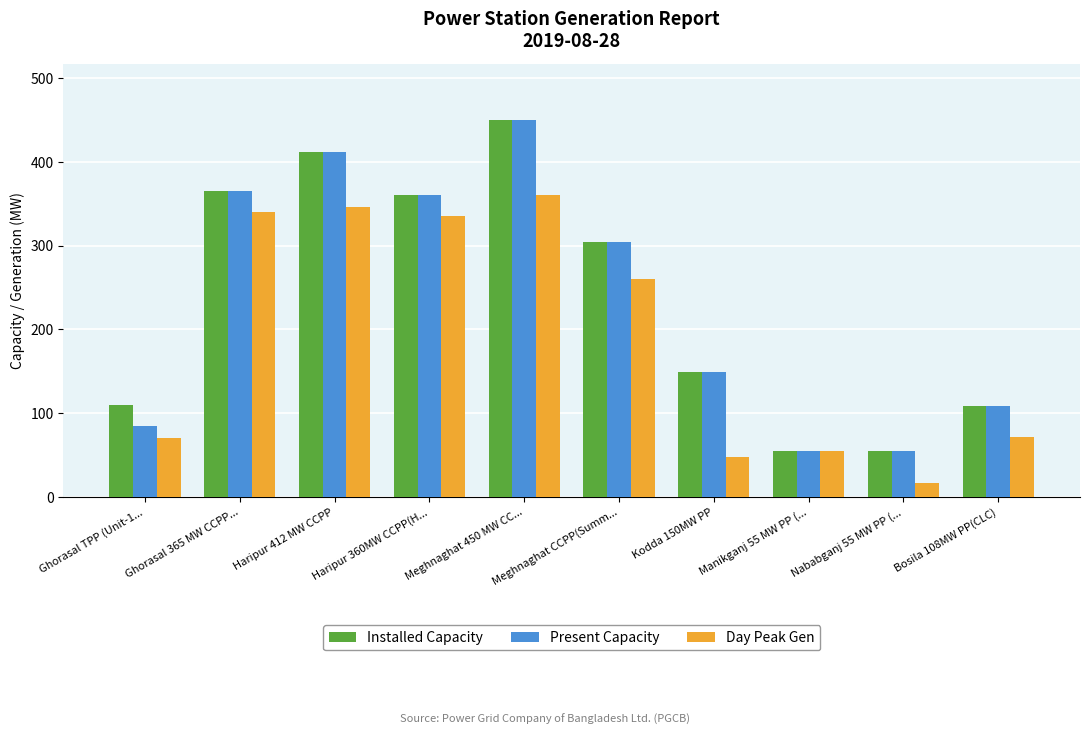

What is the difference between the highest and lowest values at Haripur 360MW CCPP(H...?

24